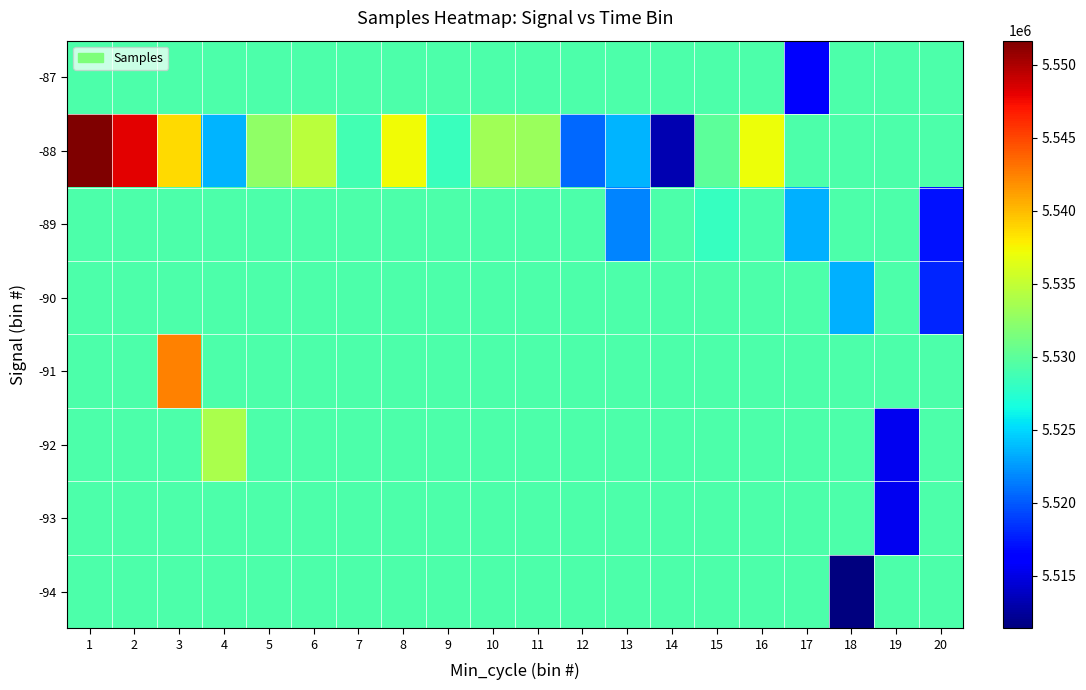

Reading left to right, what are all the values shown in this chart?

-94: 1=5529259.2	2=5529259.2	3=5529259.2	4=5529259.2	5=5529259.2	6=5529259.2	7=5529259.2	8=5529259.2	9=5529259.2	10=5529259.2	11=5529259.2	12=5529259.2	13=5529259.2	14=5529259.2	15=5529259.2	16=5529259.2	17=5529259.2	18=5511390.0	19=5529259.2	20=5529259.2
-93: 1=5529259.2	2=5529259.2	3=5529259.2	4=5529259.2	5=5529259.2	6=5529259.2	7=5529259.2	8=5529259.2	9=5529259.2	10=5529259.2	11=5529259.2	12=5529259.2	13=5529259.2	14=5529259.2	15=5529259.2	16=5529259.2	17=5529259.2	18=5529259.2	19=5515463.0	20=5529259.2
-92: 1=5529259.2	2=5529259.2	3=5529259.2	4=5533748.0	5=5529259.2	6=5529259.2	7=5529259.2	8=5529259.2	9=5529259.2	10=5529259.2	11=5529259.2	12=5529259.2	13=5529259.2	14=5529259.2	15=5529259.2	16=5529259.2	17=5529259.2	18=5529259.2	19=5515406.0	20=5529259.2
-91: 1=5529259.2	2=5529259.2	3=5542377.0	4=5529259.2	5=5529259.2	6=5529259.2	7=5529259.2	8=5529259.2	9=5529259.2	10=5529259.2	11=5529259.2	12=5529259.2	13=5529259.2	14=5529259.2	15=5529259.2	16=5529259.2	17=5529259.2	18=5529259.2	19=5529259.2	20=5529259.2
-90: 1=5529259.2	2=5529259.2	3=5529259.2	4=5529259.2	5=5529259.2	6=5529259.2	7=5529259.2	8=5529259.2	9=5529259.2	10=5529259.2	11=5529259.2	12=5529259.2	13=5529259.2	14=5529259.2	15=5529259.2	16=5529259.2	17=5529259.2	18=5523422.0	19=5529259.2	20=5517882.0
-89: 1=5529259.2	2=5529259.2	3=5529259.2	4=5529259.2	5=5529259.2	6=5529259.2	7=5529259.2	8=5529259.2	9=5529259.2	10=5529259.2	11=5529259.2	12=5529259.2	13=5521658.0	14=5529259.2	15=5528059.0	16=5529115.0	17=5523347.0	18=5529259.2	19=5529259.2	20=5517178.0
-88: 1=5551643.0	2=5548126.0	3=5538705.0	4=5523502.0	5=5532530.5	6=5534659.5	7=5528739.5	8=5537231.0	9=5528279.5	10=5533329.0	11=5532979.5	12=5520596.0	13=5523504.0	14=5513144.0	15=5530016.0	16=5537142.0	17=5529259.2	18=5529259.2	19=5529259.2	20=5529259.2
-87: 1=5529259.2	2=5529259.2	3=5529259.2	4=5529259.2	5=5529259.2	6=5529259.2	7=5529259.2	8=5529259.2	9=5529259.2	10=5529259.2	11=5529259.2	12=5529259.2	13=5529259.2	14=5529259.2	15=5529259.2	16=5529259.2	17=5515939.0	18=5529259.2	19=5529259.2	20=5529259.2